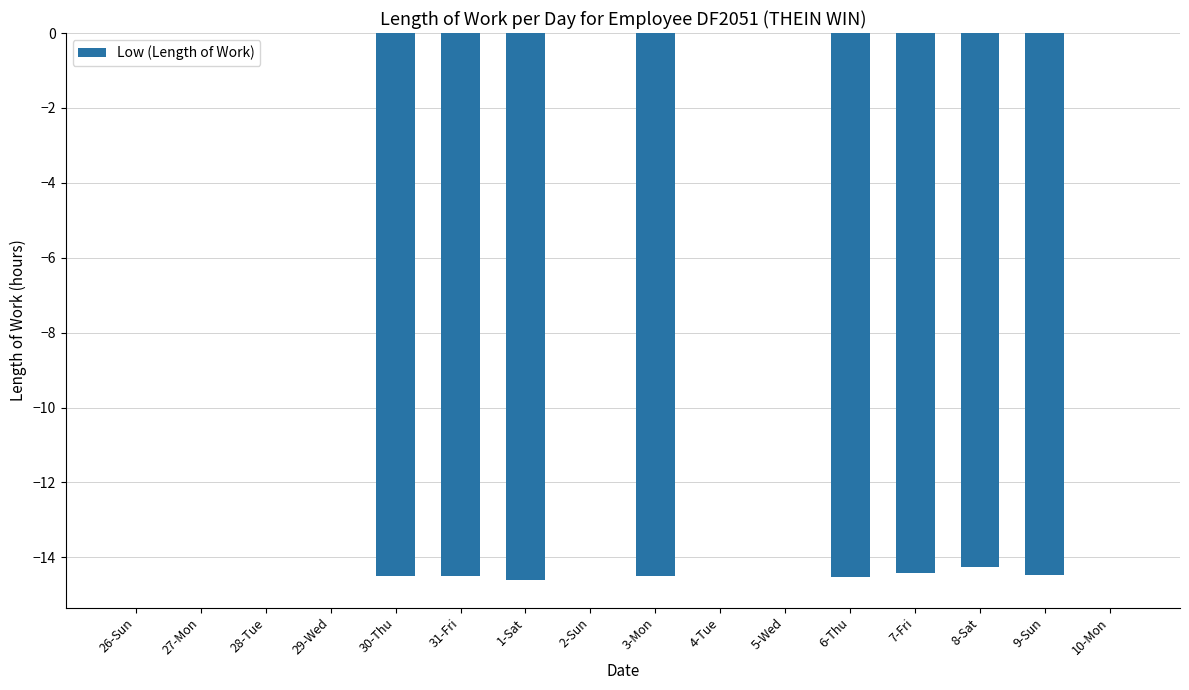

Is it true that the value at 7-Fri is -14.4?

True